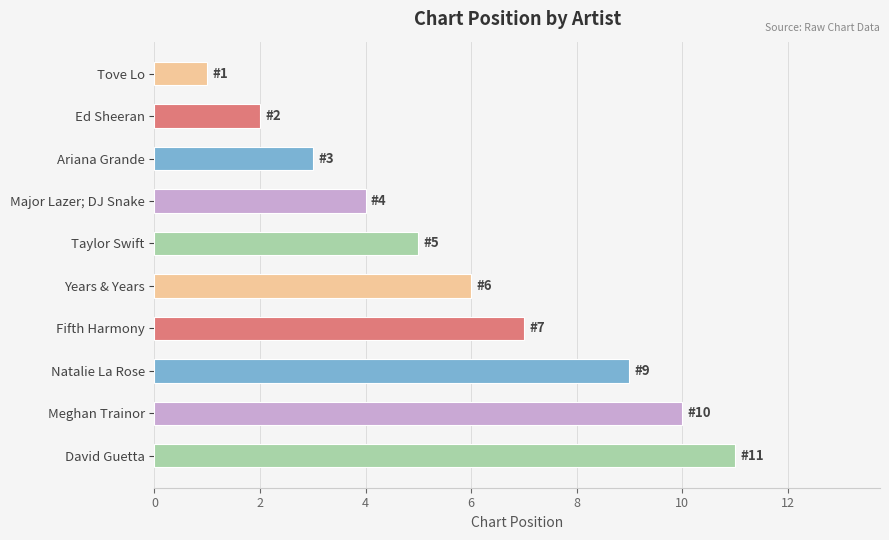

Approximately how many times larger is the value at Major Lazer; DJ Snake compared to Natalie La Rose?

0.4